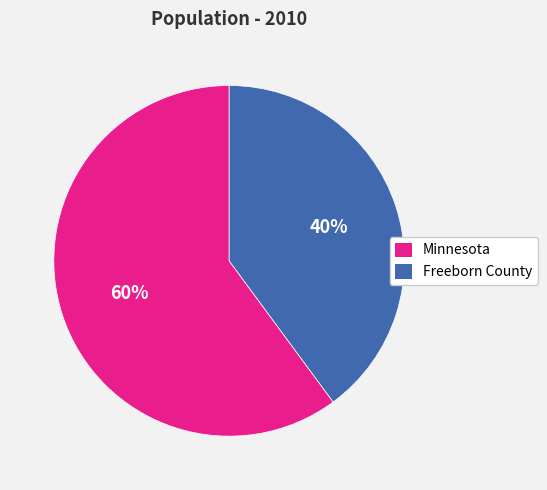

To the nearest percent, what is the difference between the largest and smallest slice percentages?

20%